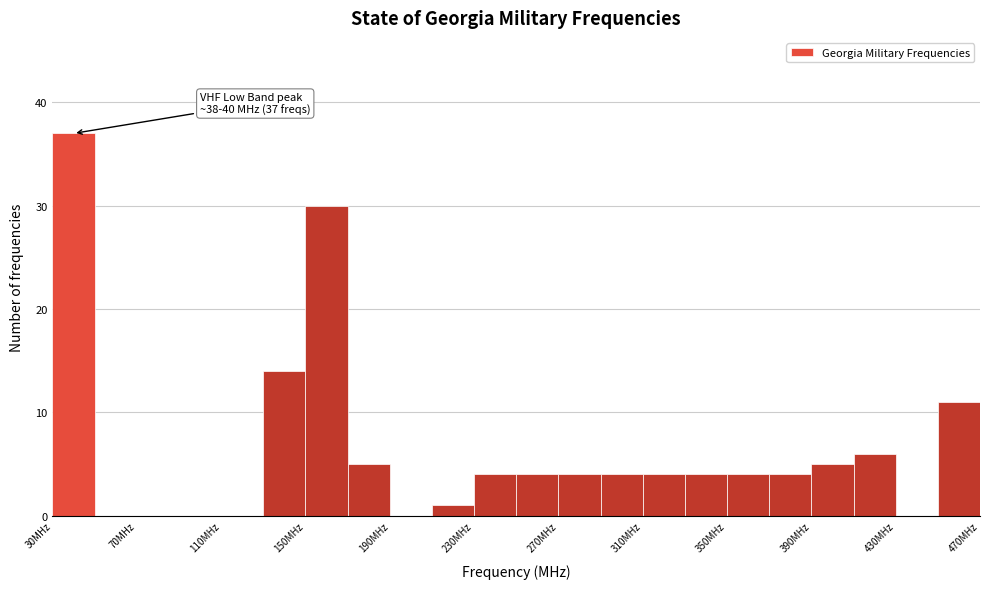

Which range on the x-axis has the tallest bar?

30 to 50